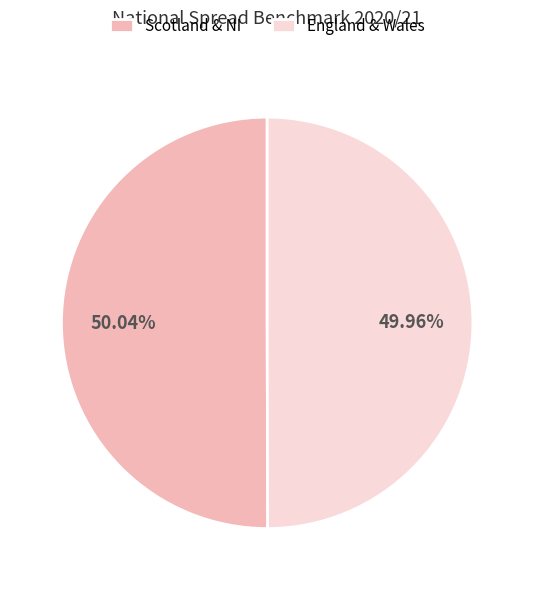

What is the ratio of the value at England & Wales to the value at Scotland & NI?

1.0